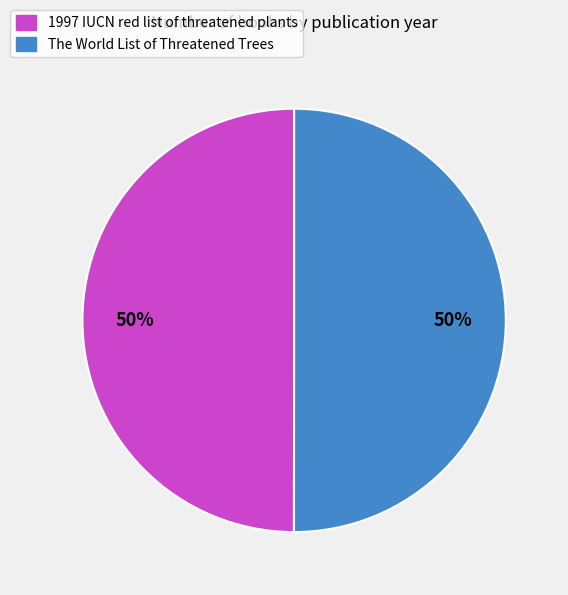

Approximately how many times larger is the value at 1997 IUCN red list of threatened plants compared to The World List of Threatened Trees?

1.0